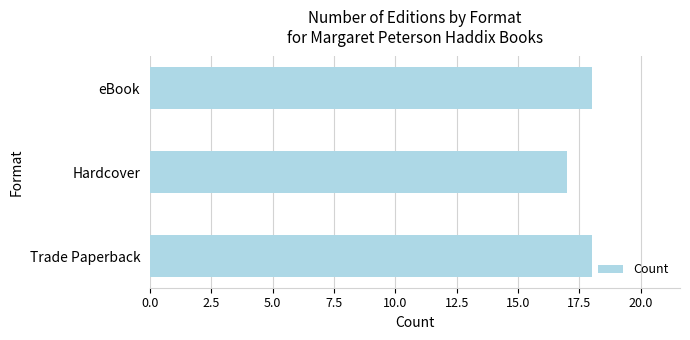

What is the sum of all values?

53